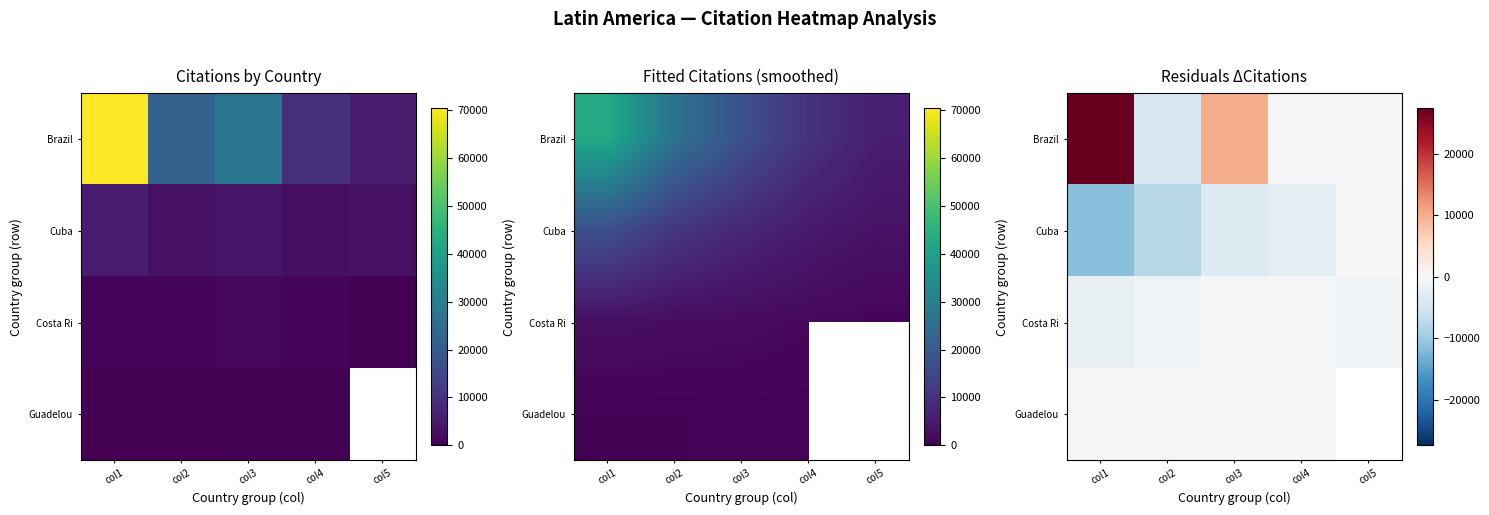

How many data points in Cuba are above -3795?

2